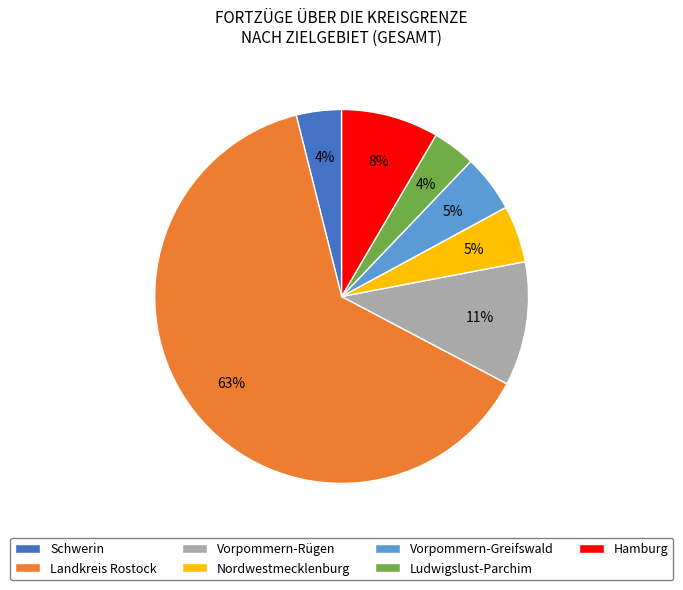

Which slice is the largest?

Landkreis Rostock